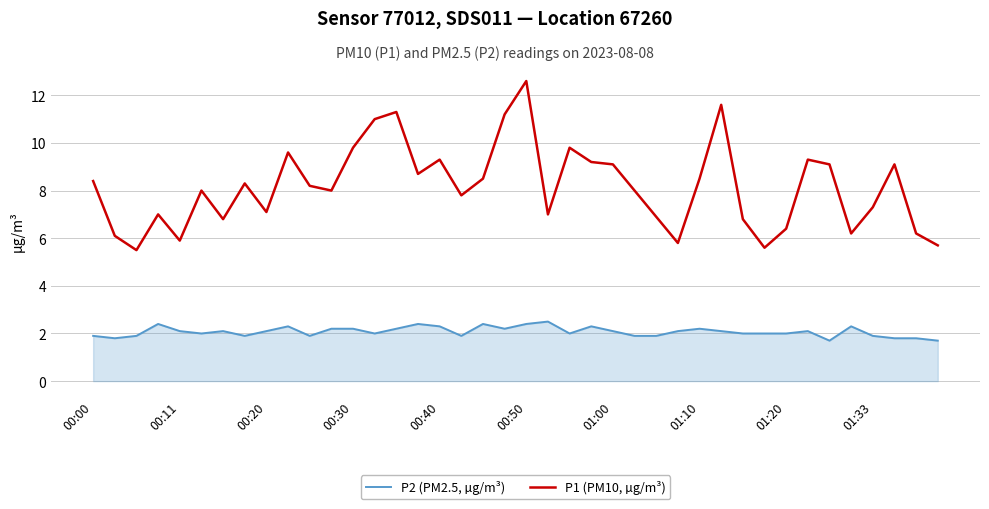

True or false: P2 (PM2.5, µg/m³) and P1 (PM10, µg/m³) intersect in this chart.

False